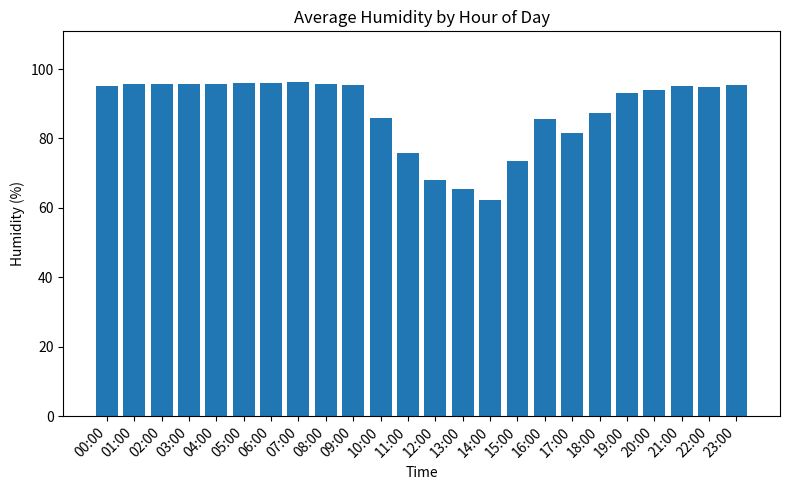

Between 03:00 and 17:00, which is larger?

03:00